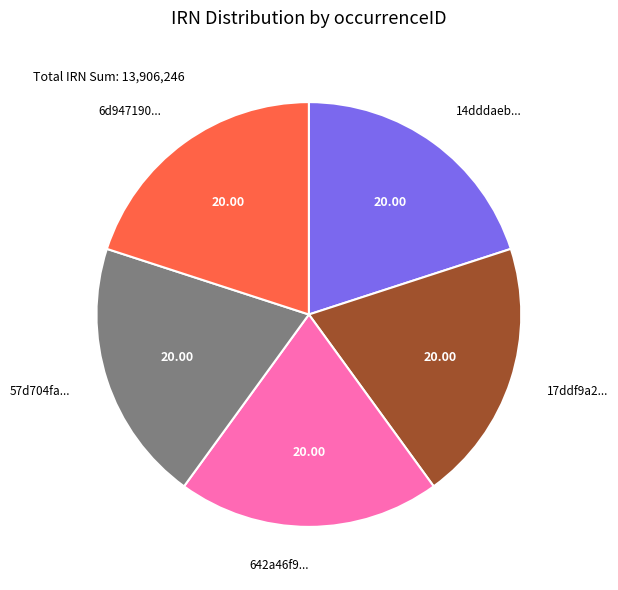

Approximately how many times larger is the value at 57d704fa... compared to 6d947190...?

1.0